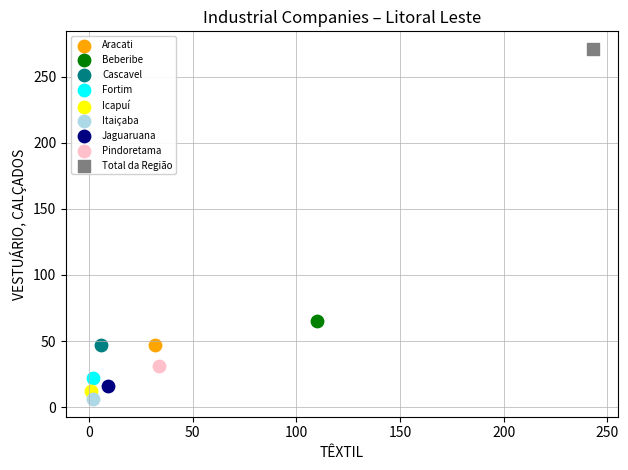

What are all the series names shown in the legend?

Aracati, Beberibe, Cascavel, Fortim, Icapuí, Itaiçaba, Jaguaruana, Pindoretama, Total da Região